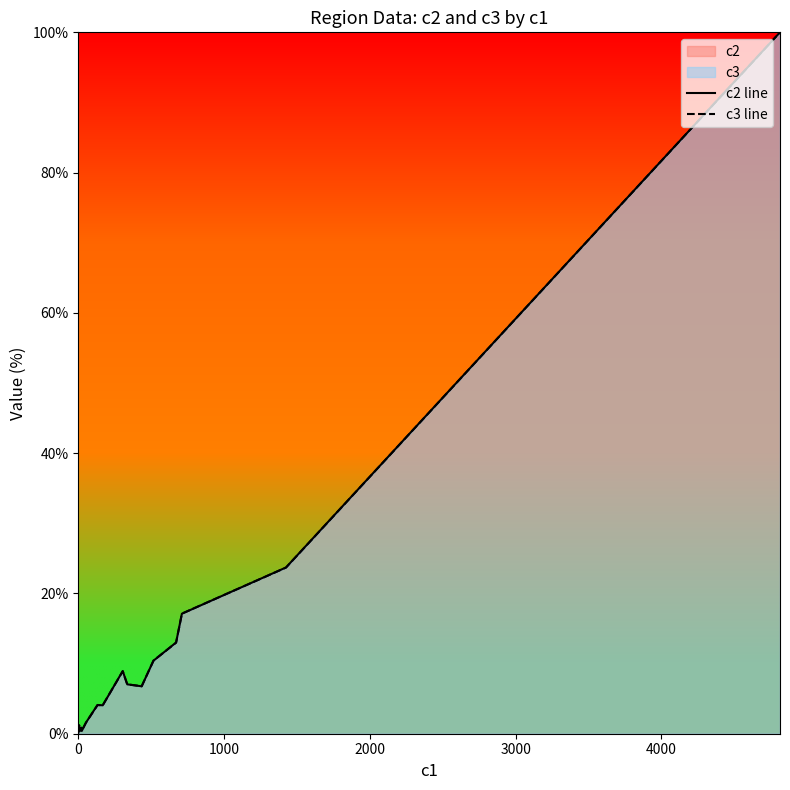

What is the difference between the maximum and second lowest values in the c3 line series?

99.7